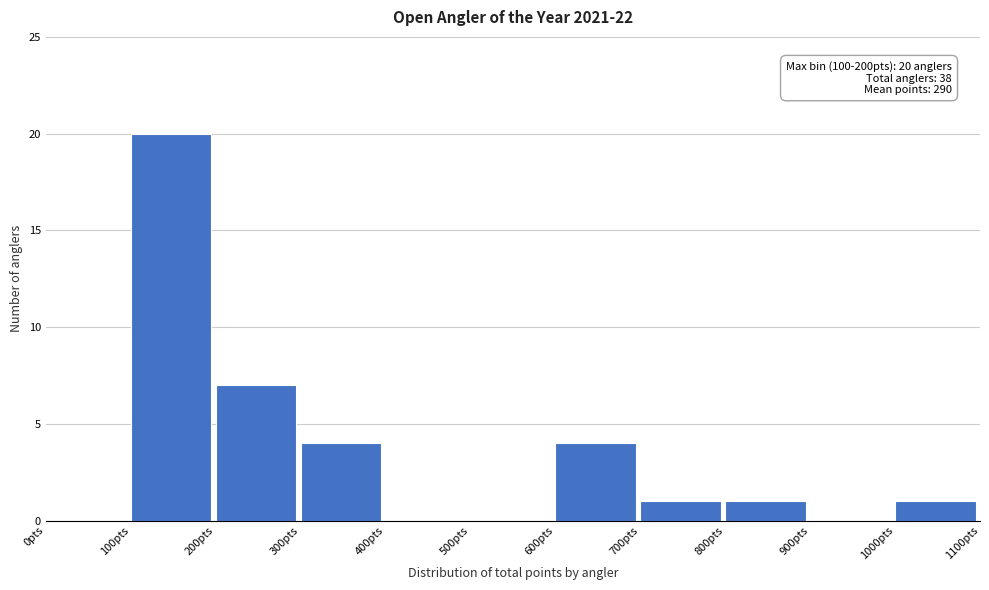

Over which range of the x-axis is the bar tallest?

100 to 200